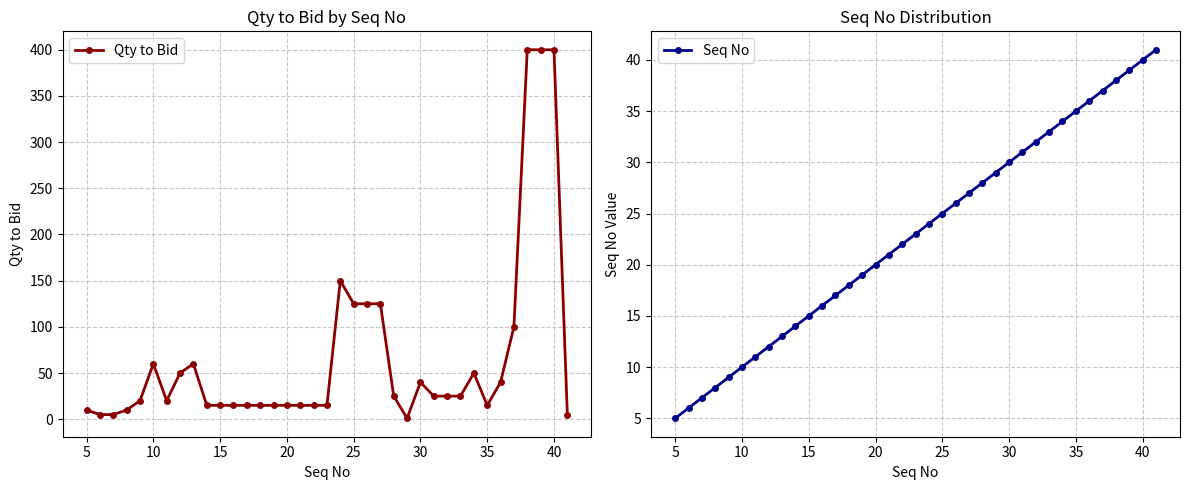

True or false: Qty to Bid has more than 0 interior local peaks.

True